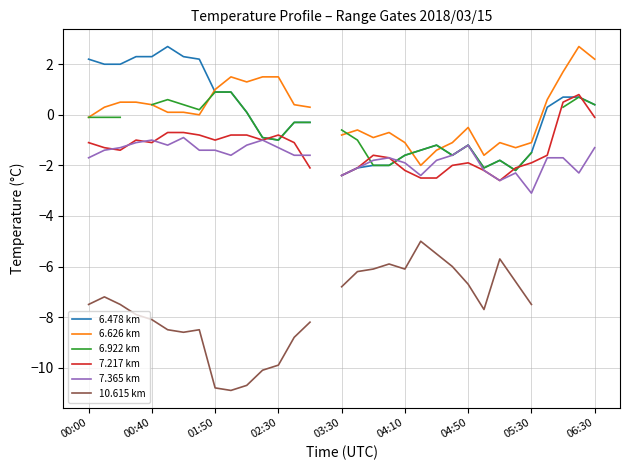

What is the highest value of the 6.626 km series?

2.7